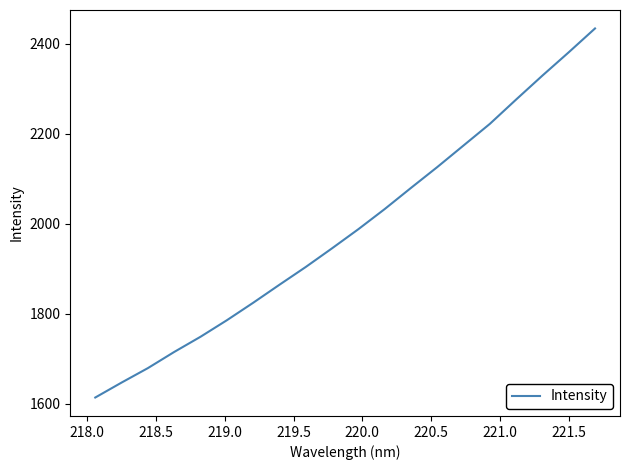

What is the smallest value displayed?

1613.9